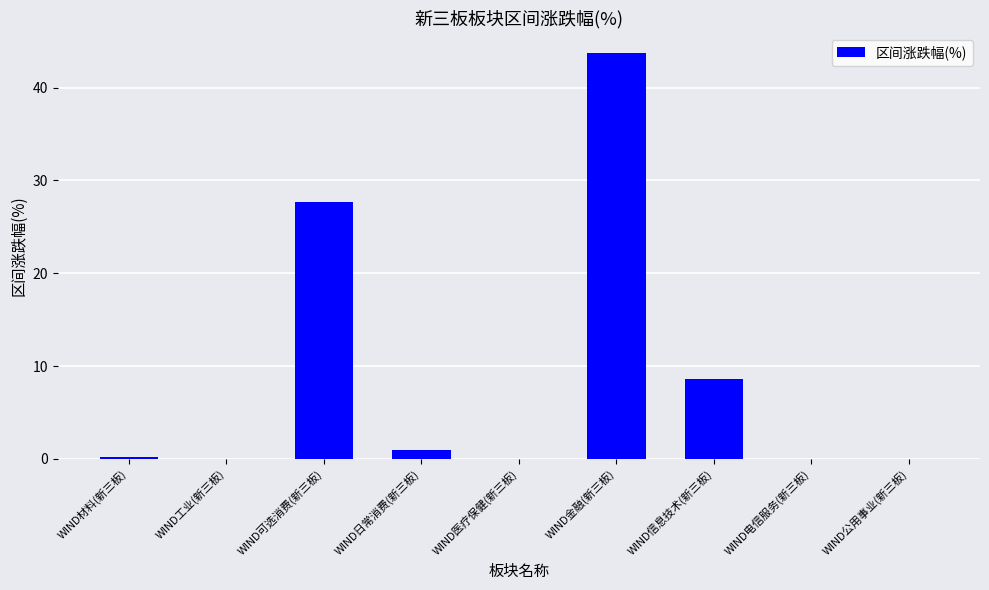

What is the sum of all values?

81.1